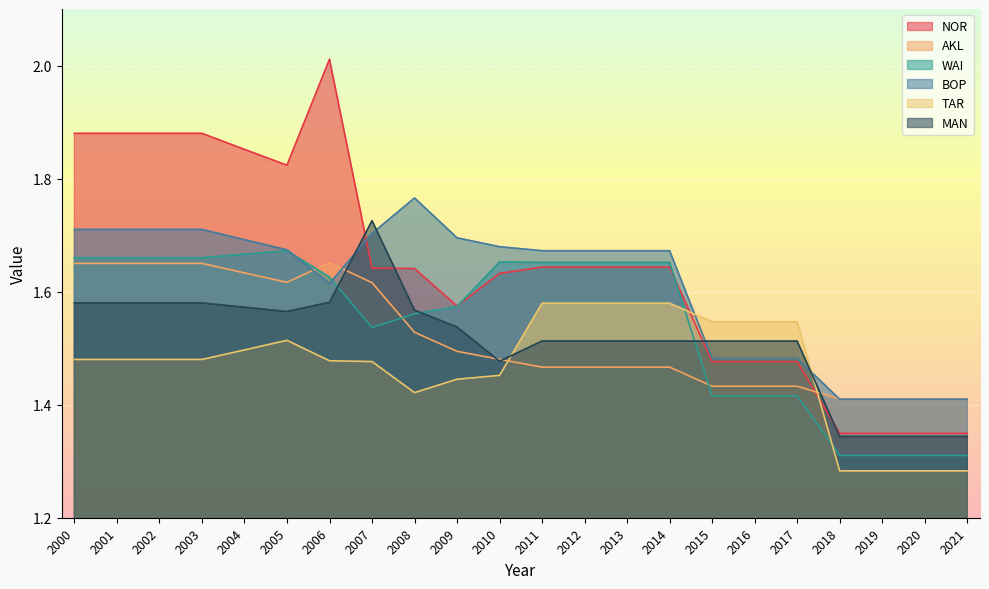

How many lines are shown in the chart?

6